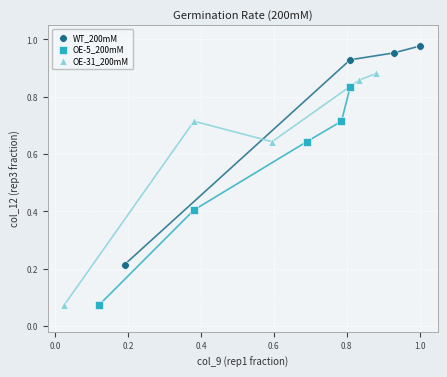

Which series has the largest Y range (max minus min)?

OE-31_200mM